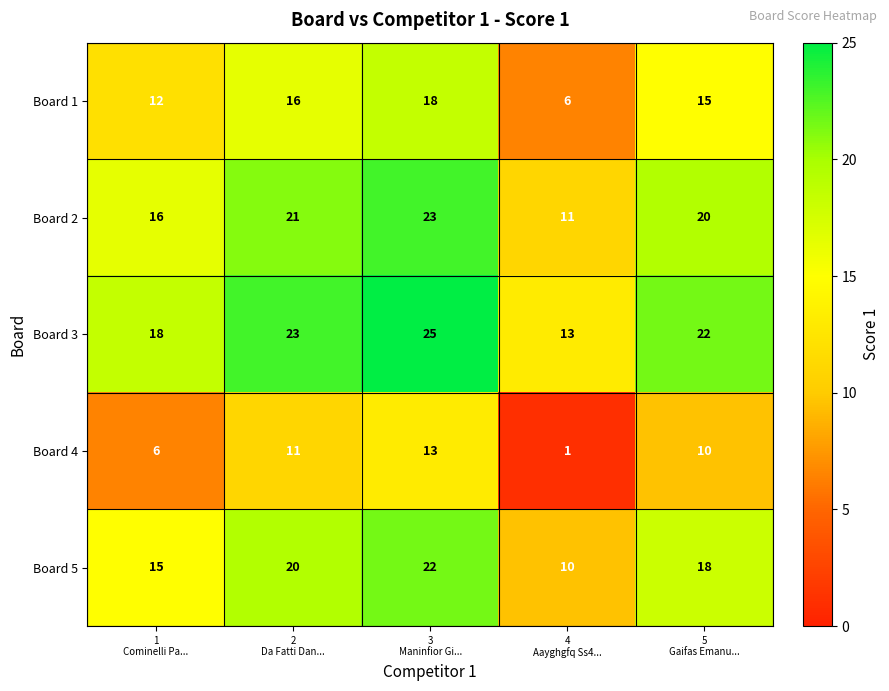

List the series in order of their peak value, lowest first.

Board 4, Board 1, Board 5, Board 2, Board 3